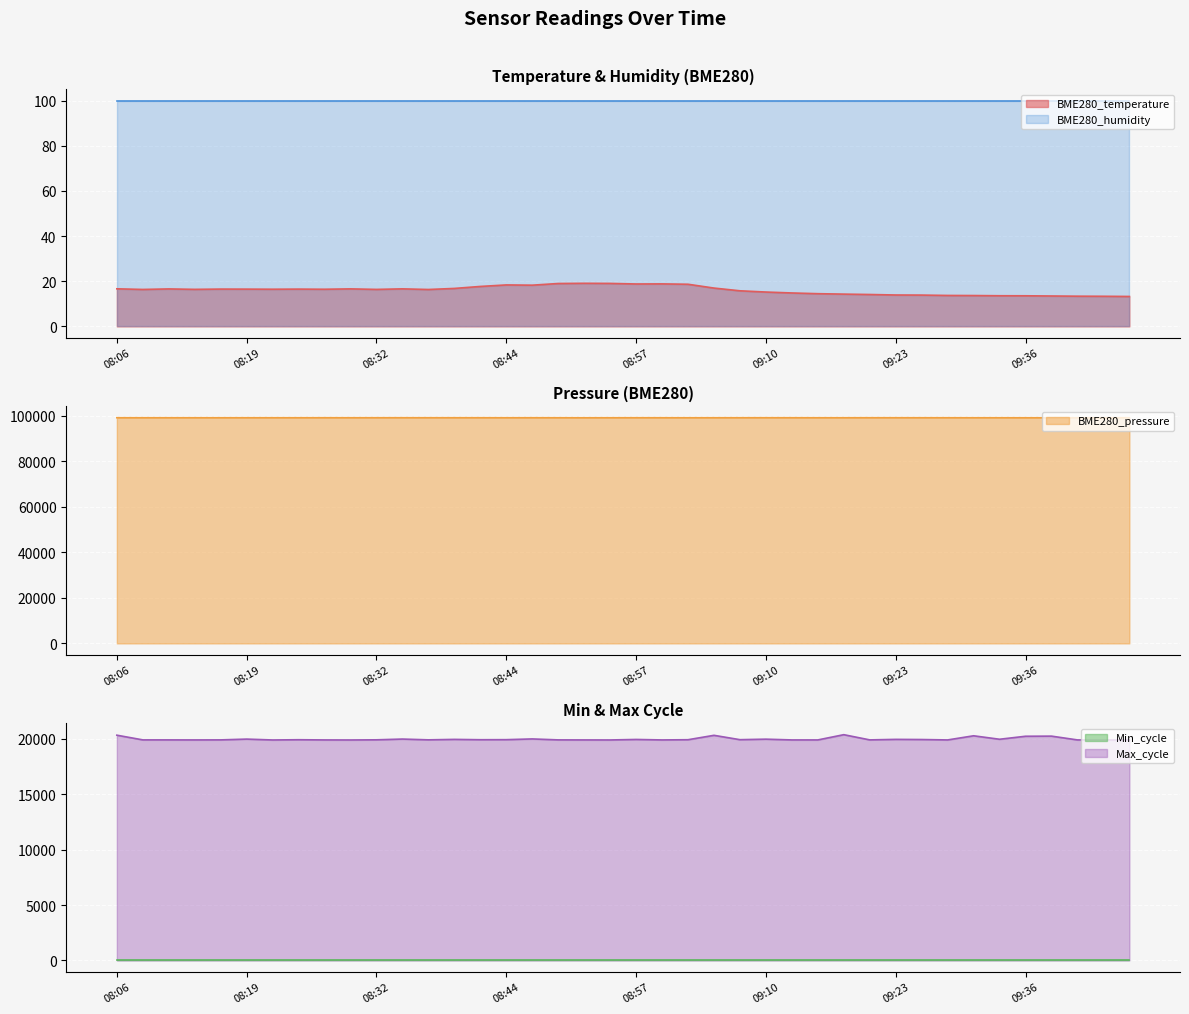

True or false: Max_cycle has more than 0 interior local peaks.

True